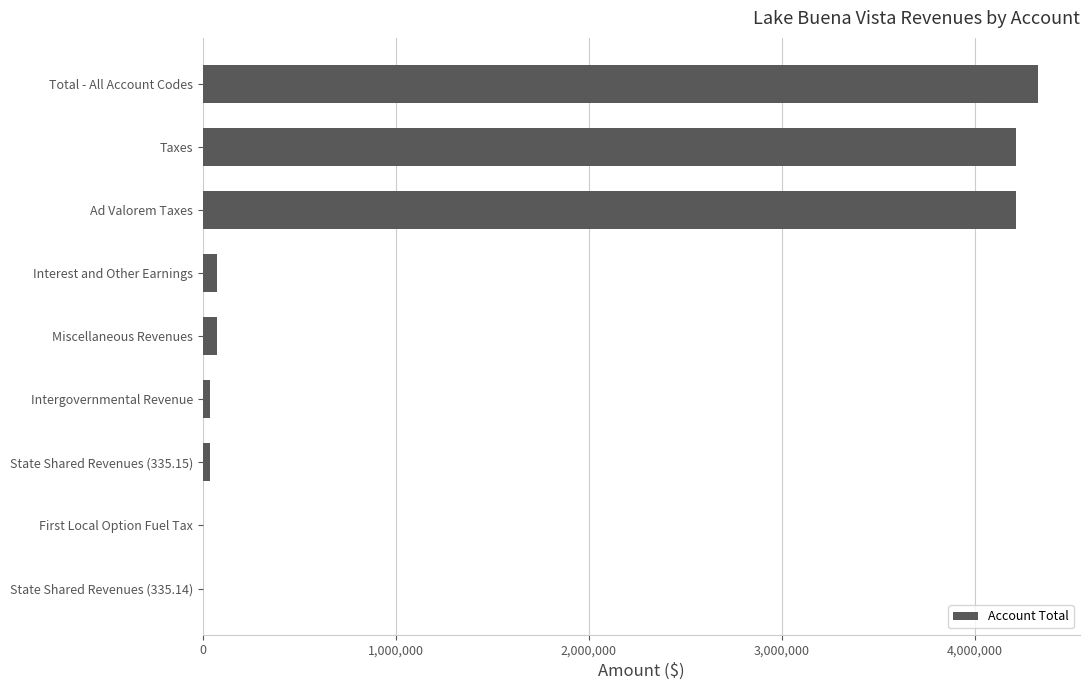

What is the maximum value shown in the chart?

4330163